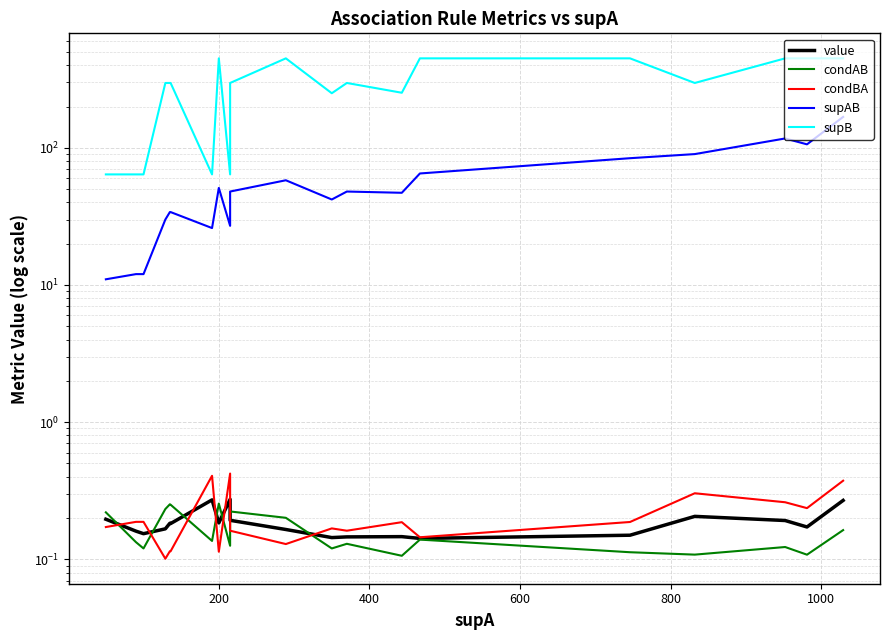

What is the greatest value displayed?

449.0